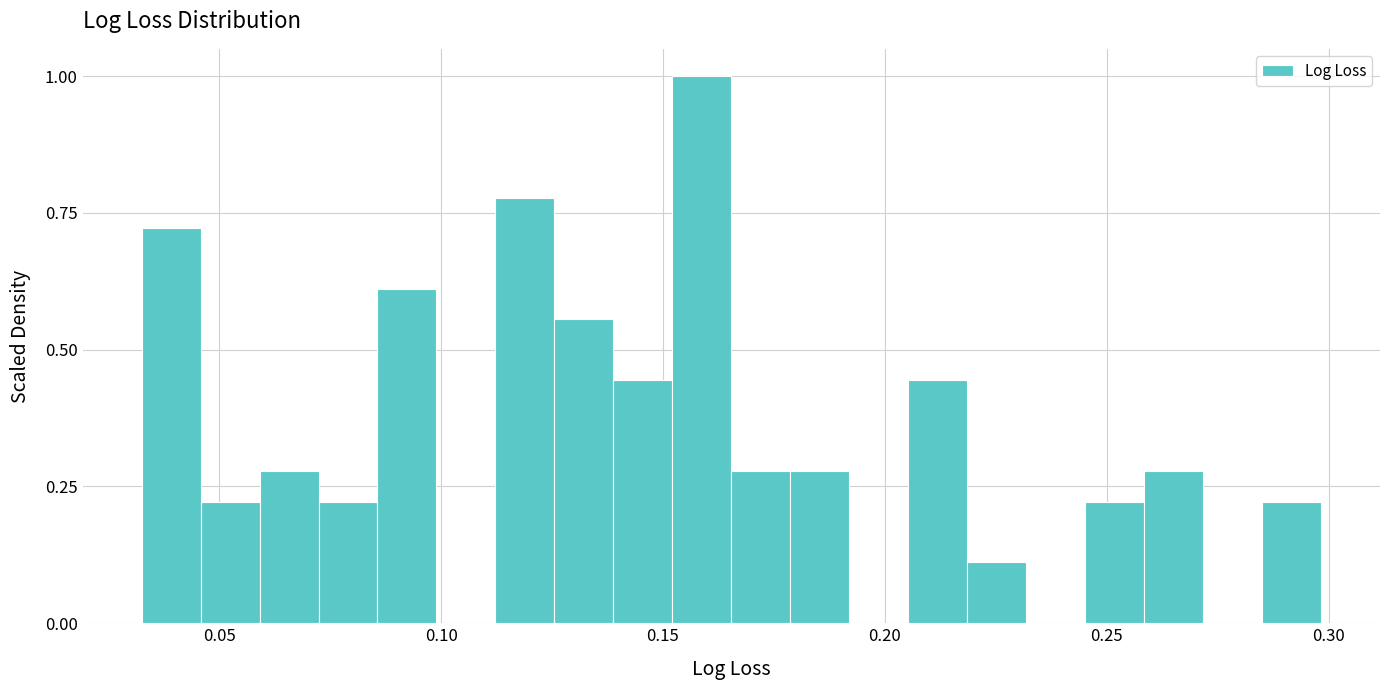

Around what value on the x-axis is the tallest bar? Give the approximate position of its centre, as read against the axis.

0.160